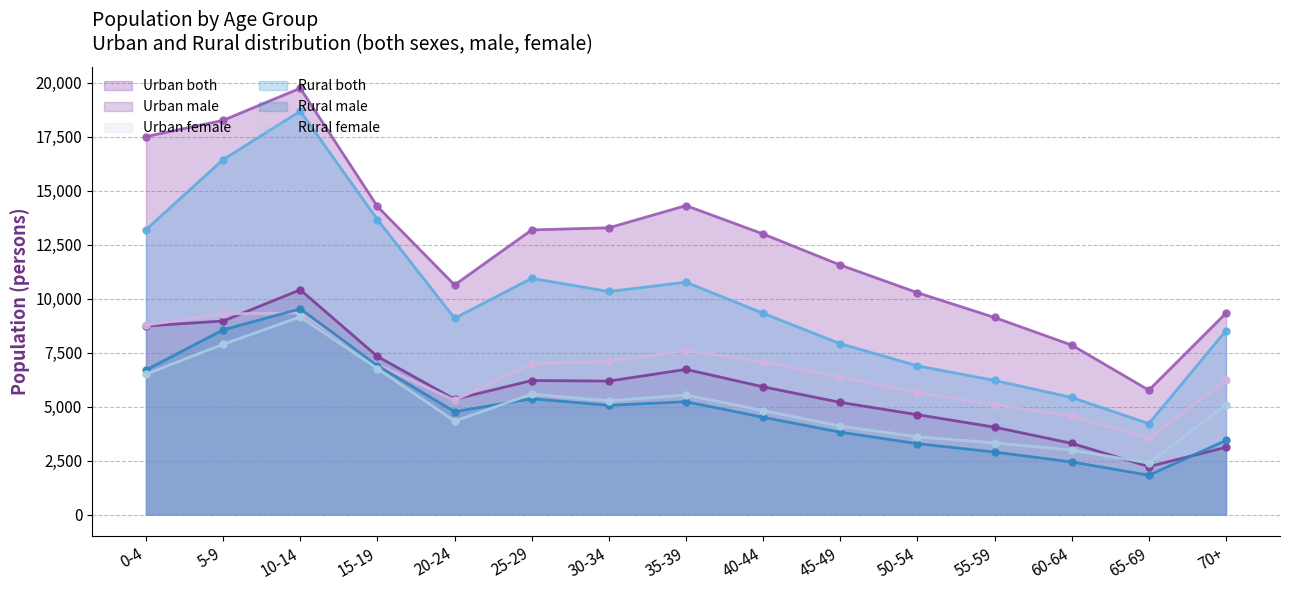

What is the value of the Rural male point at the 1st from the left?

6699